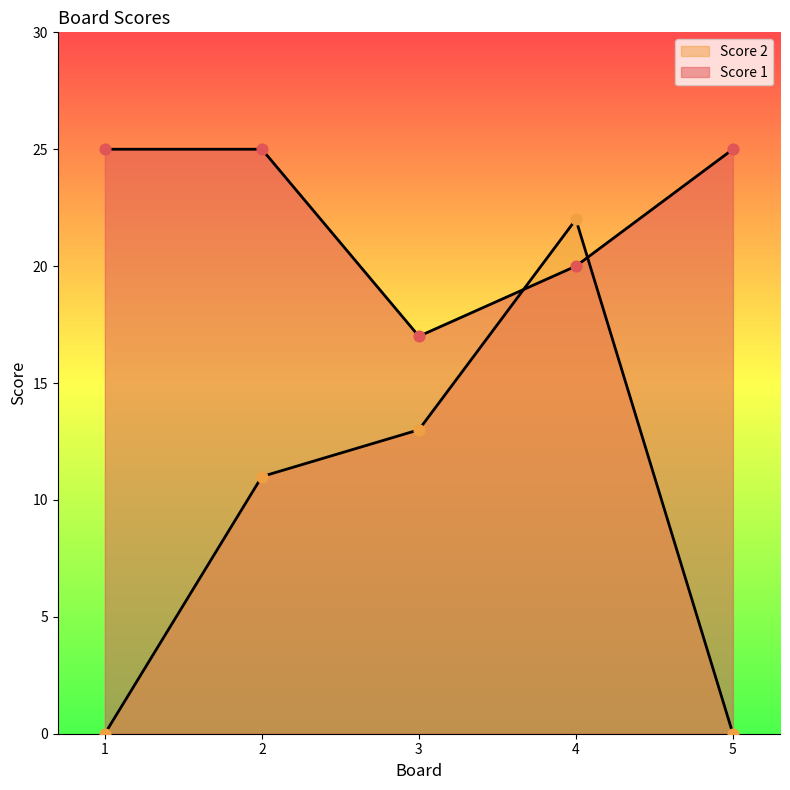

At which category is the sum across all series the highest?

4